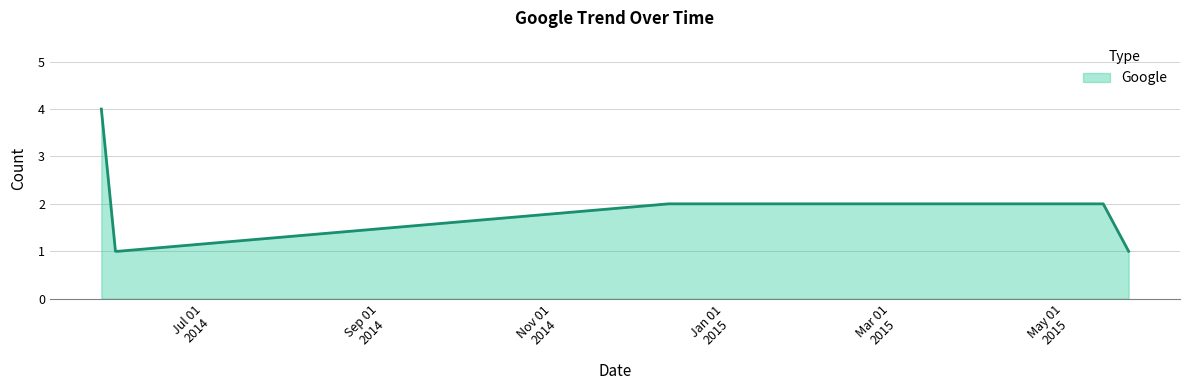

What is the maximum value shown in the chart?

4